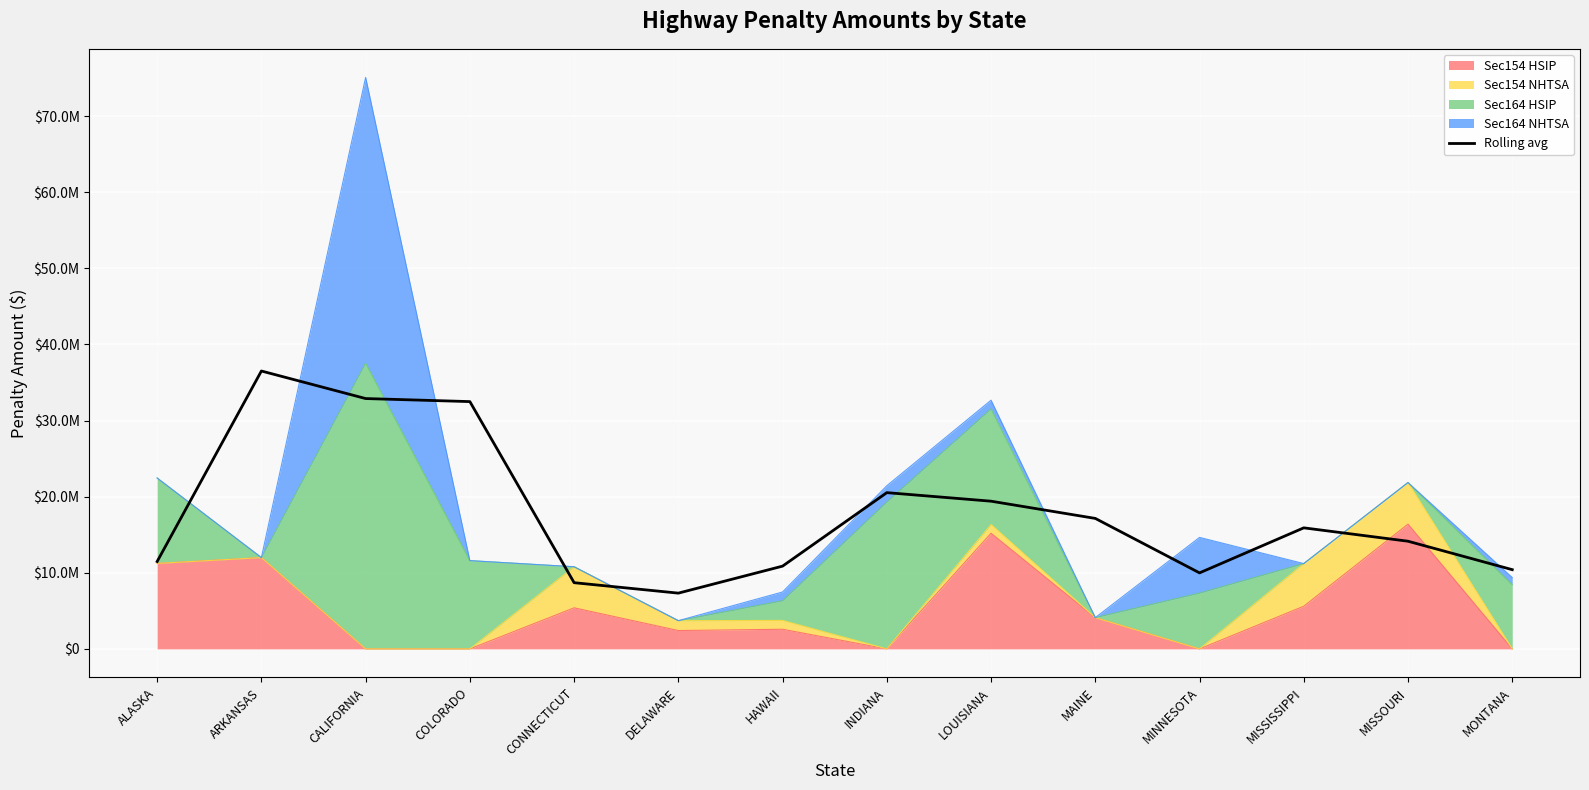

What is the value of the 10th point from the left?

17140537.7